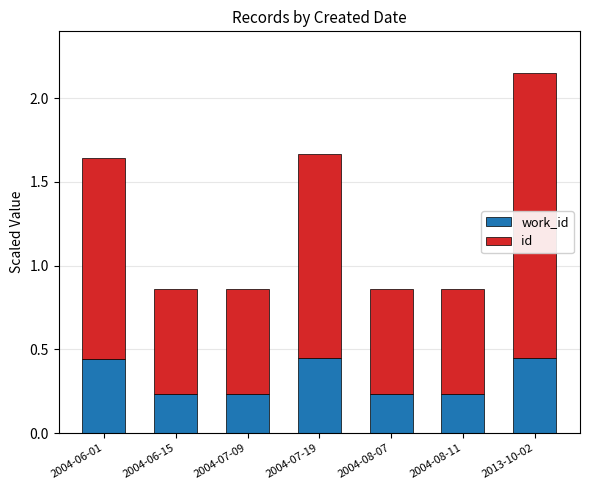

At which category is the sum across all series the highest?

2013-10-02